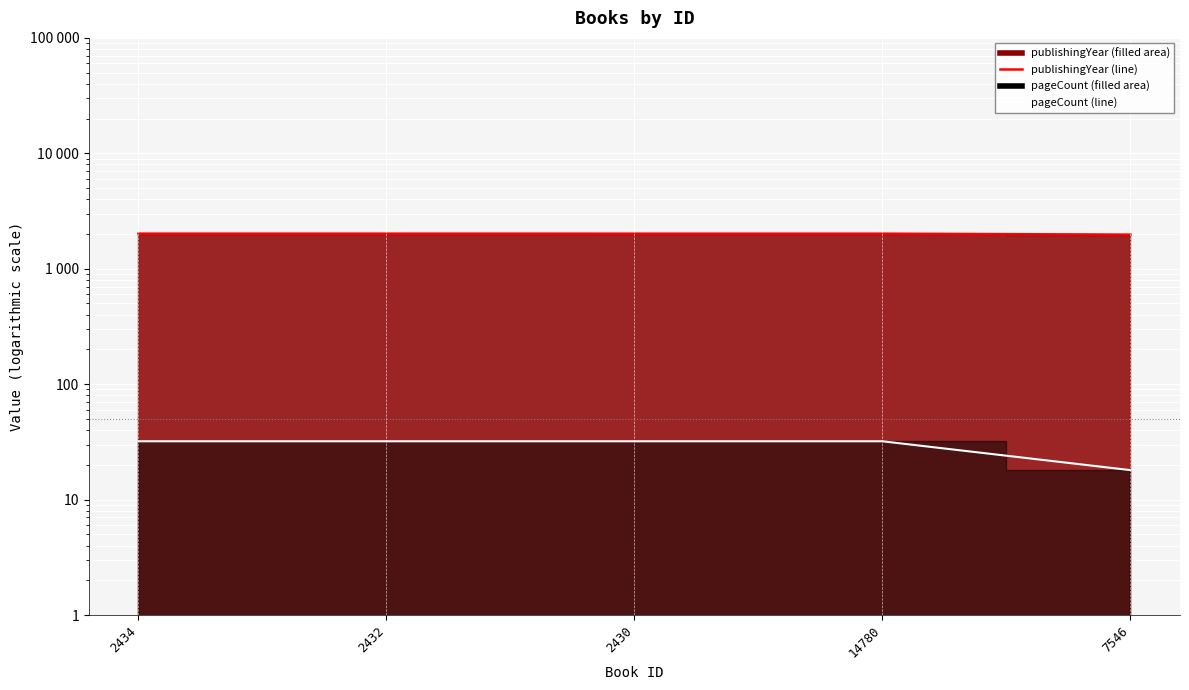

True or false: pageCount and publishingYear intersect in this chart.

False